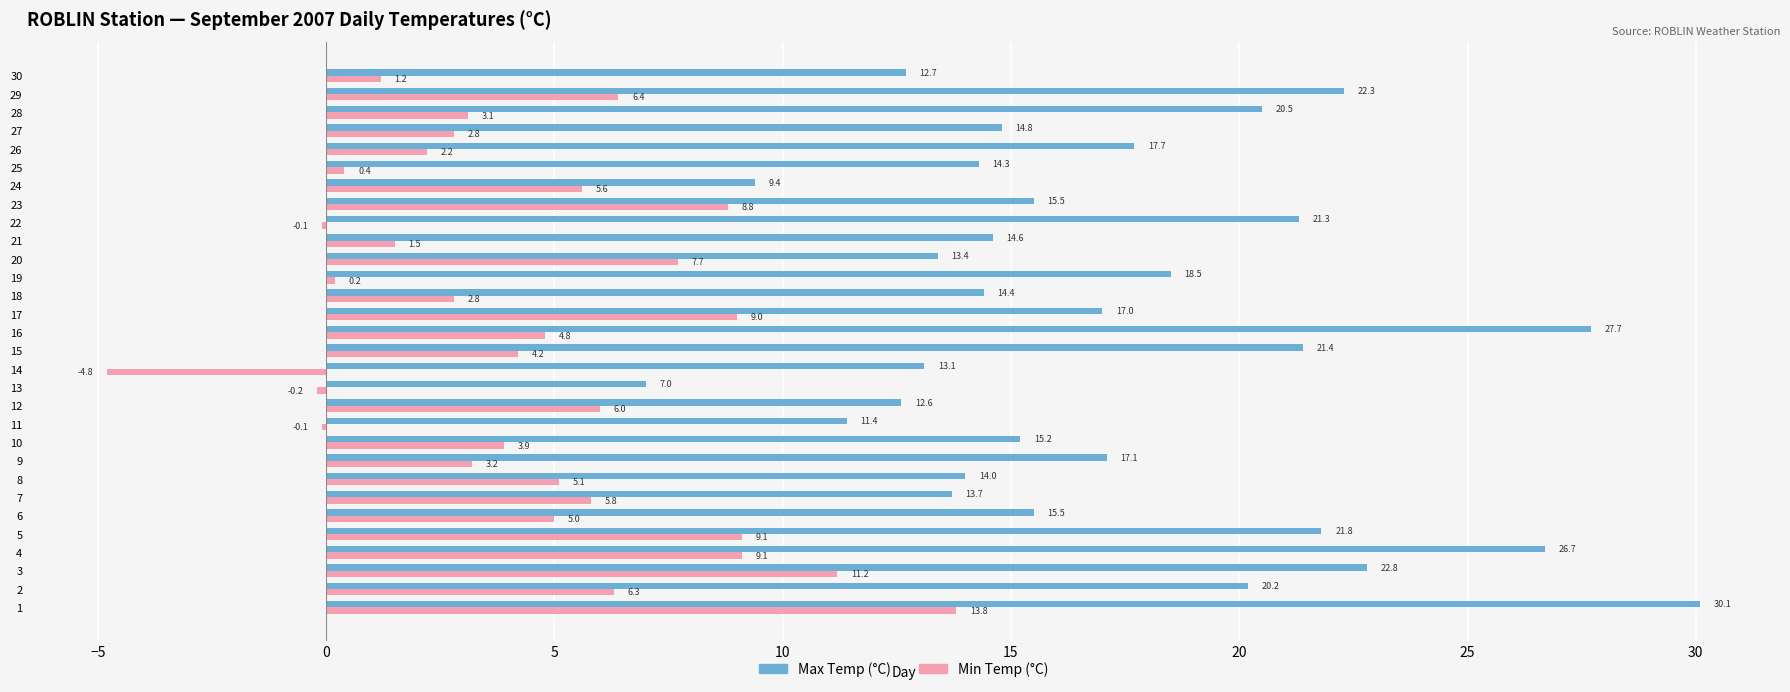

Which series has the largest total across all categories?

Max Temp (°C)